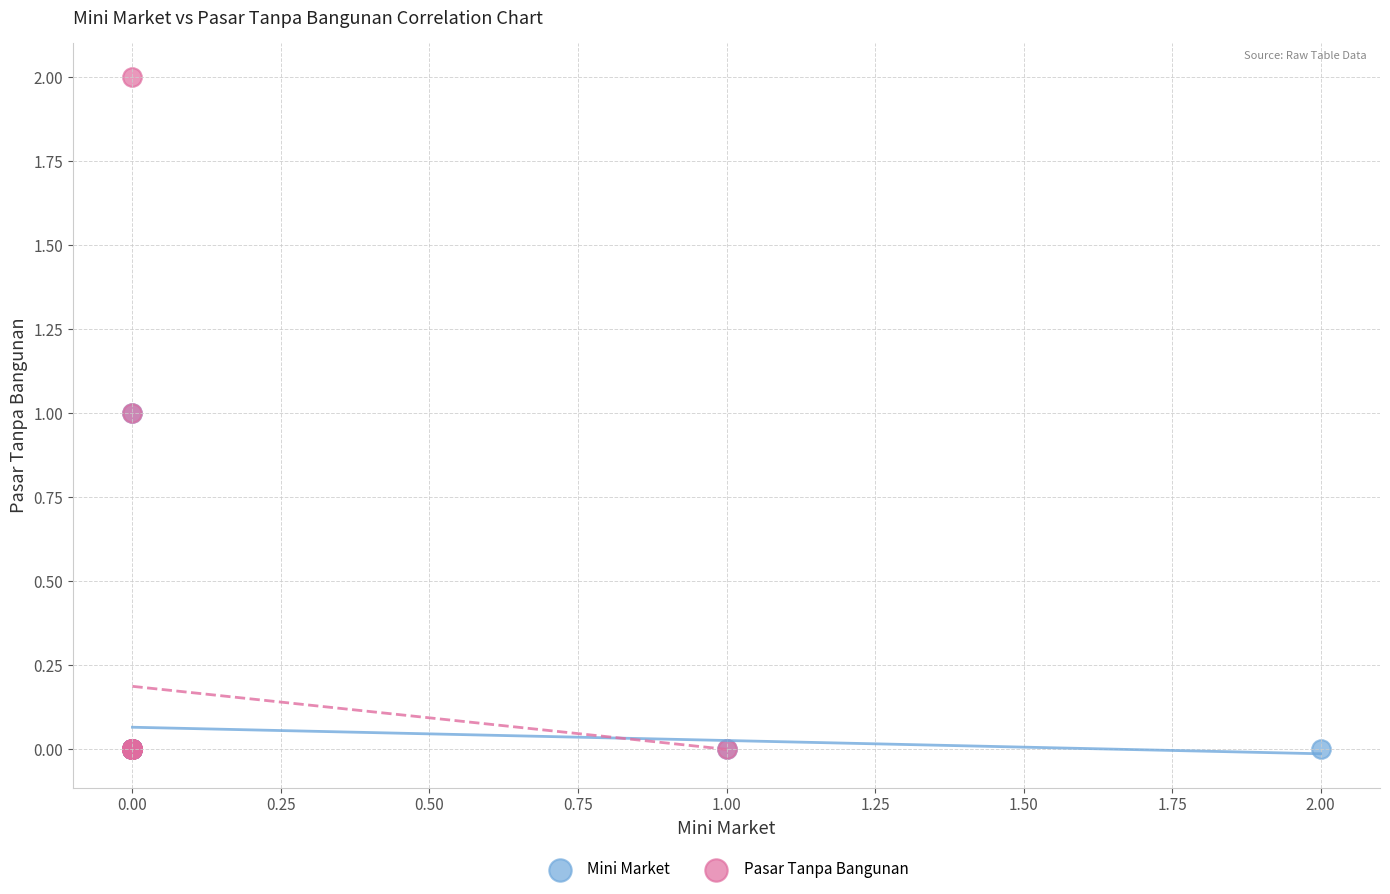

Which series has the widest spread of Y values?

Pasar Tanpa Bangunan